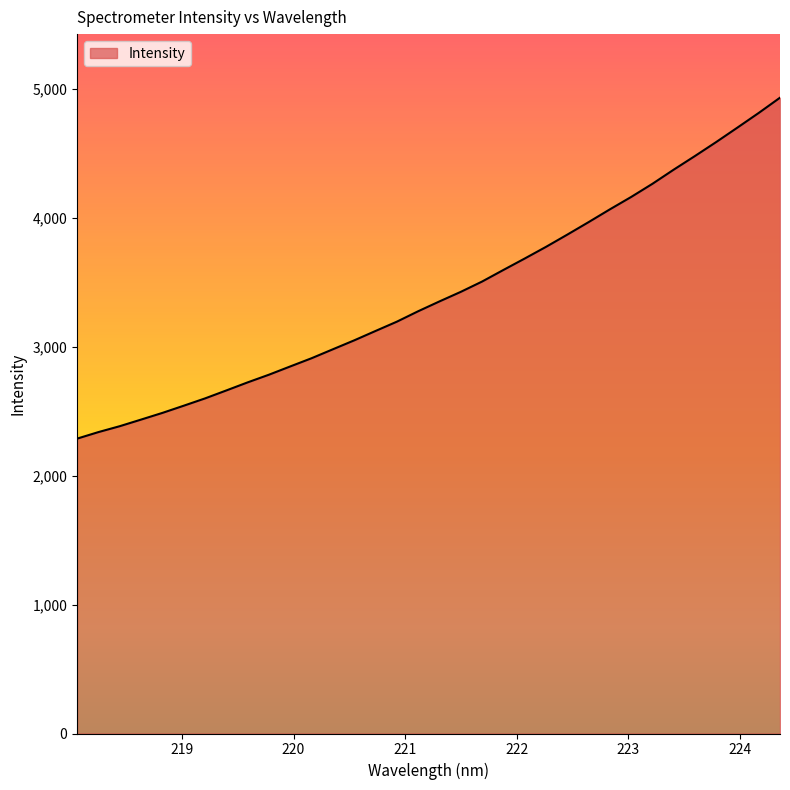

What is the greatest value displayed?

4930.7